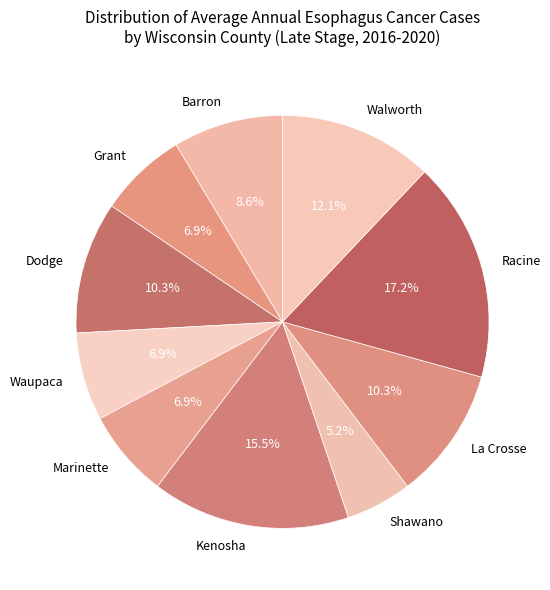

What portion of the pie excludes Waupaca?

93.1%